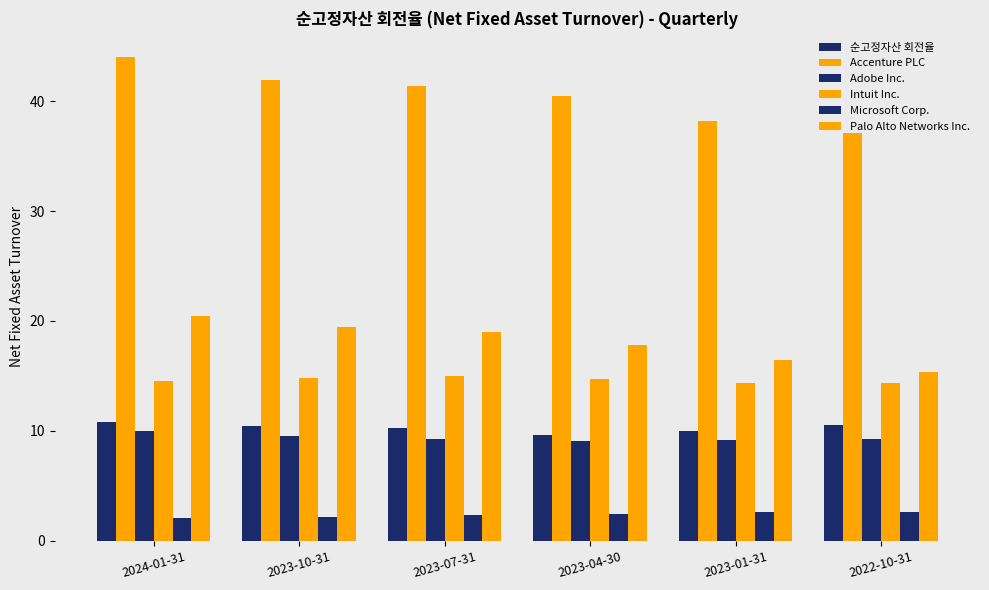

Does the chart contain stacked bars?

No